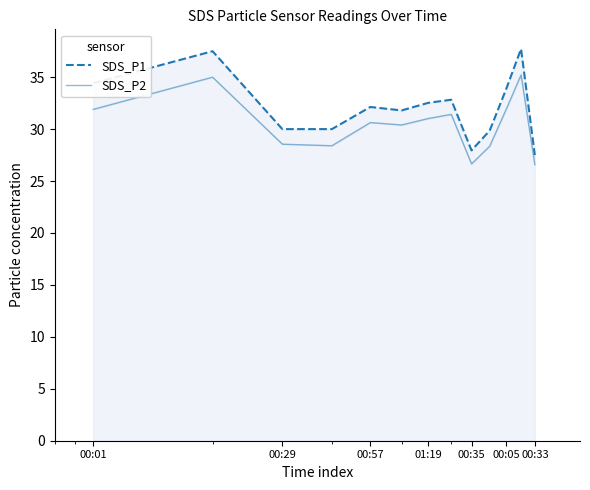

At which label does SDS_P2 first exceed 30?

00:01